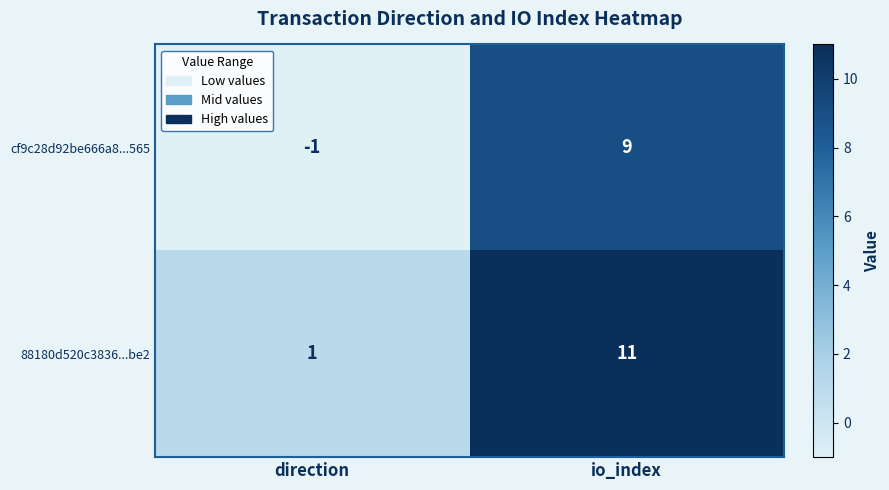

What is the sum of the cf9c28d92be666a8...565 values at direction and io_index?

8